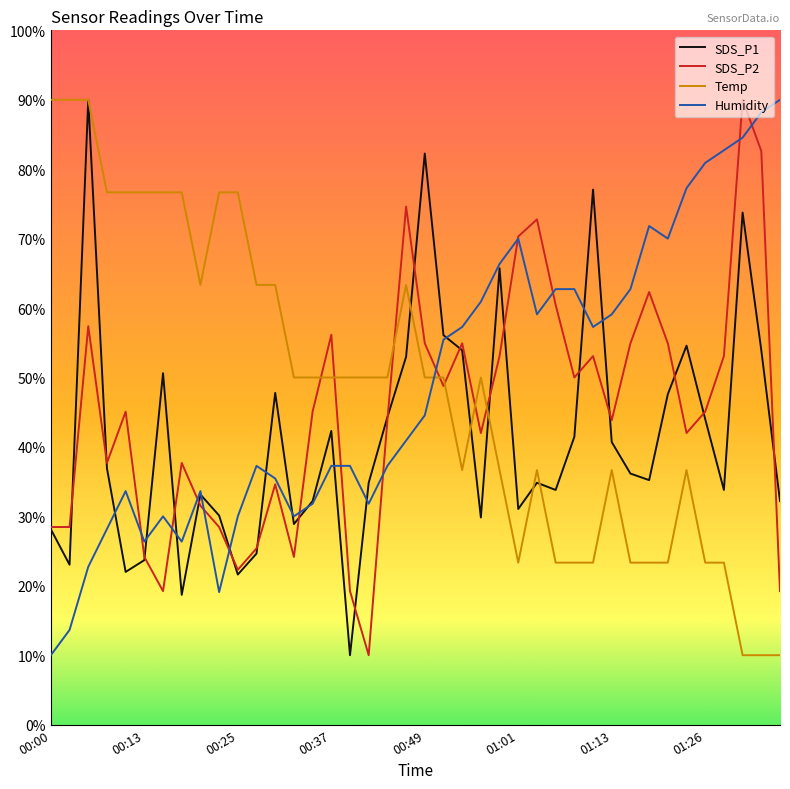

What is the difference between the second highest and minimum values in the SDS_P1 series?

72.3